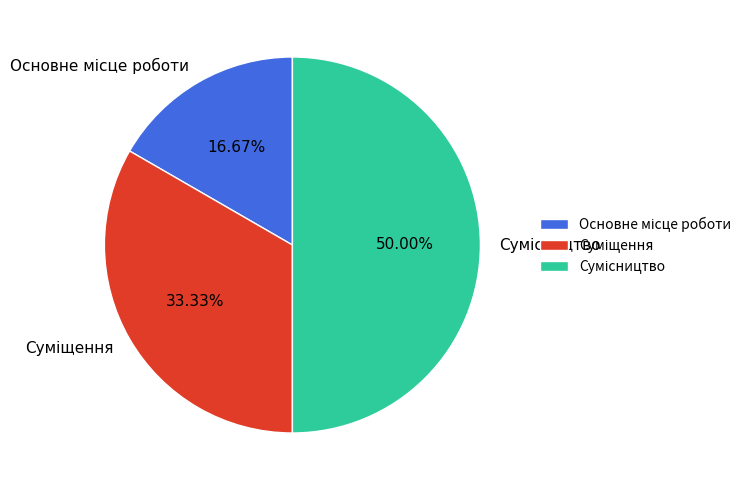

Count the number of slices in the pie.

3